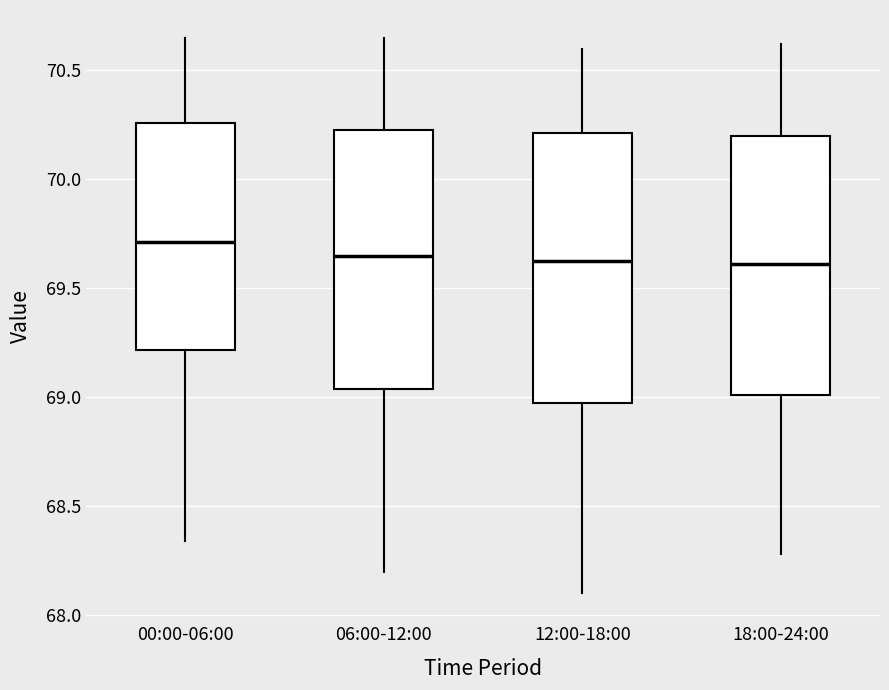

Reading left to right, read every box against the y-axis: the position of its median line, the range the box covers, and the ends of its whiskers. The values are not printed on the chart, so give them approximately, as read against the axis.

00:00-06:00: median 69.70, box 69.20 to 70.25, whiskers 68.35 to 70.65
06:00-12:00: median 69.65, box 69.05 to 70.25, whiskers 68.20 to 70.65
12:00-18:00: median 69.65, box 69.00 to 70.20, whiskers 68.10 to 70.60
18:00-24:00: median 69.60, box 69.00 to 70.20, whiskers 68.30 to 70.60